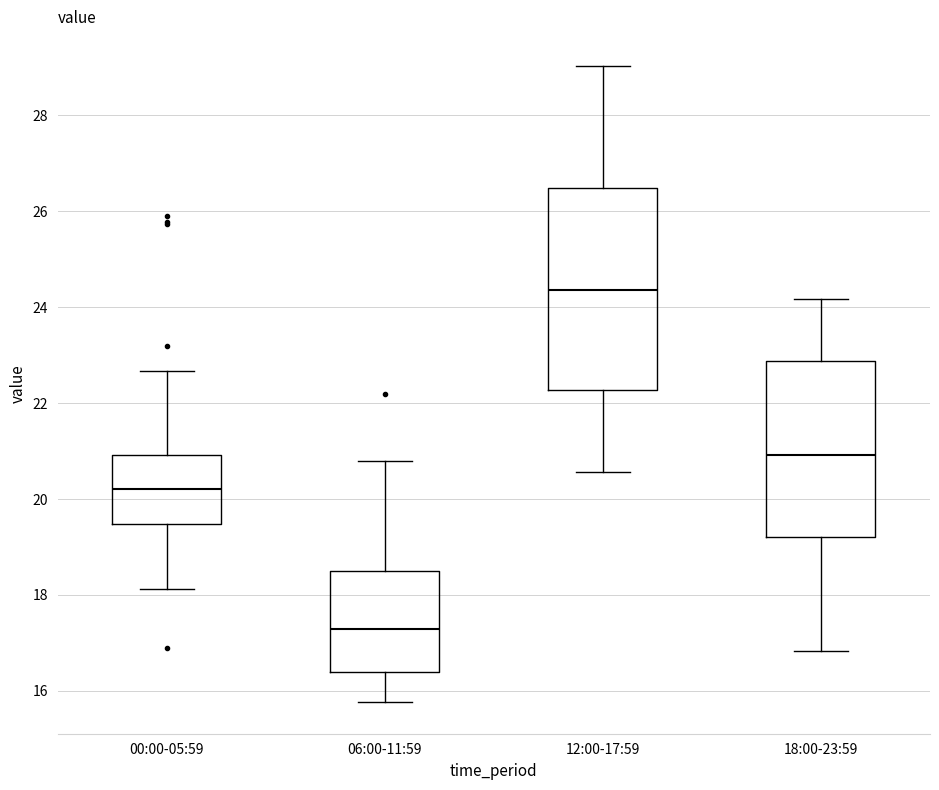

Where is the lower edge of the box for 12:00-17:59 on the y-axis? The values are not printed on the chart, so give them approximately, as read against the axis.

22.2